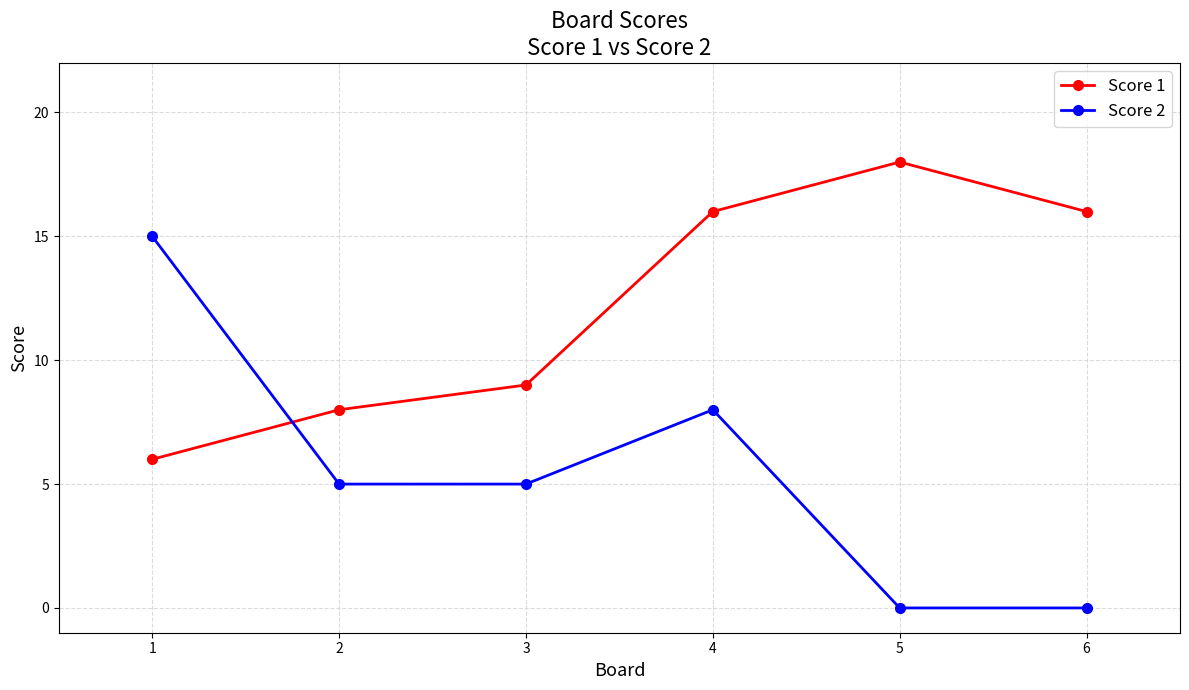

At which label does Score 2 first exceed 5?

1